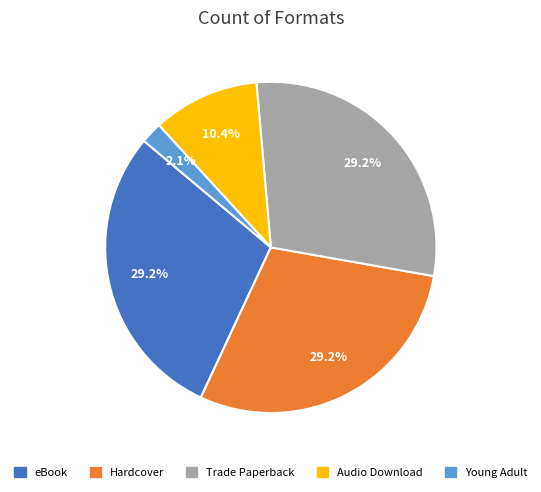

Count the number of slices in the pie.

5